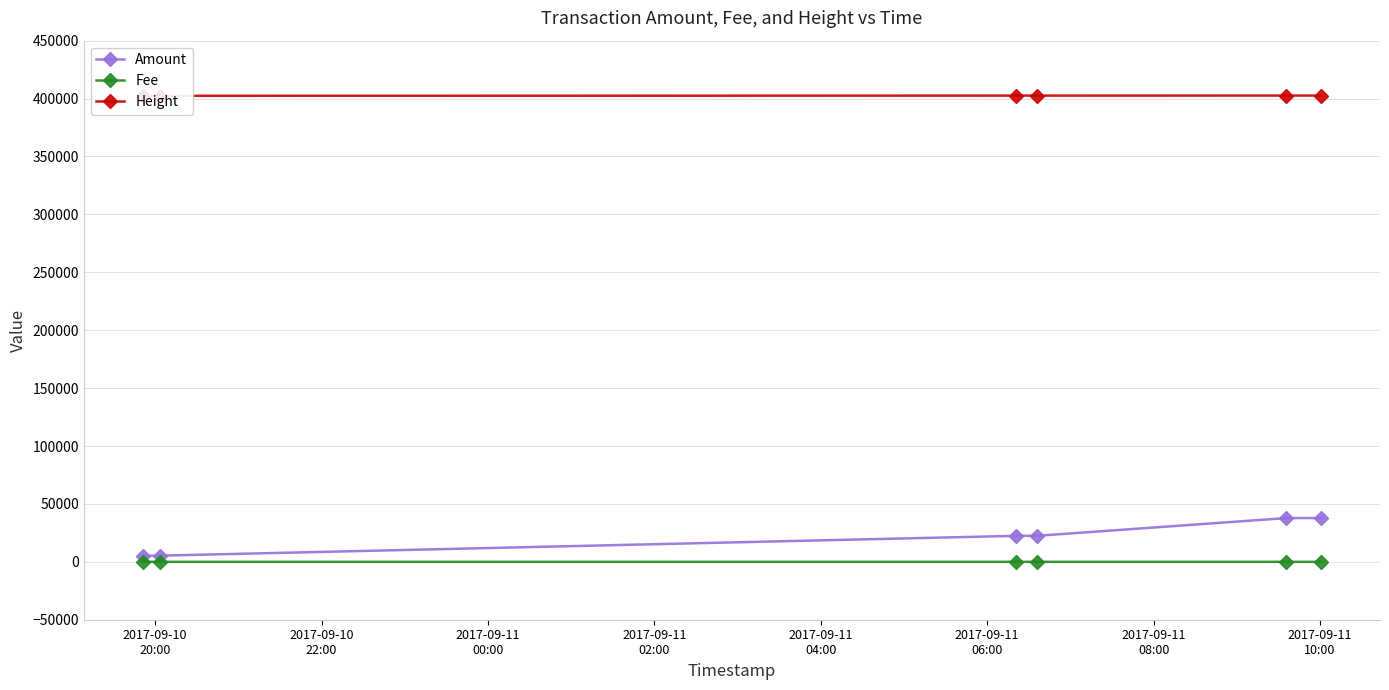

At which category does the chart reach its peak across all series?

2017-09-11
06:00